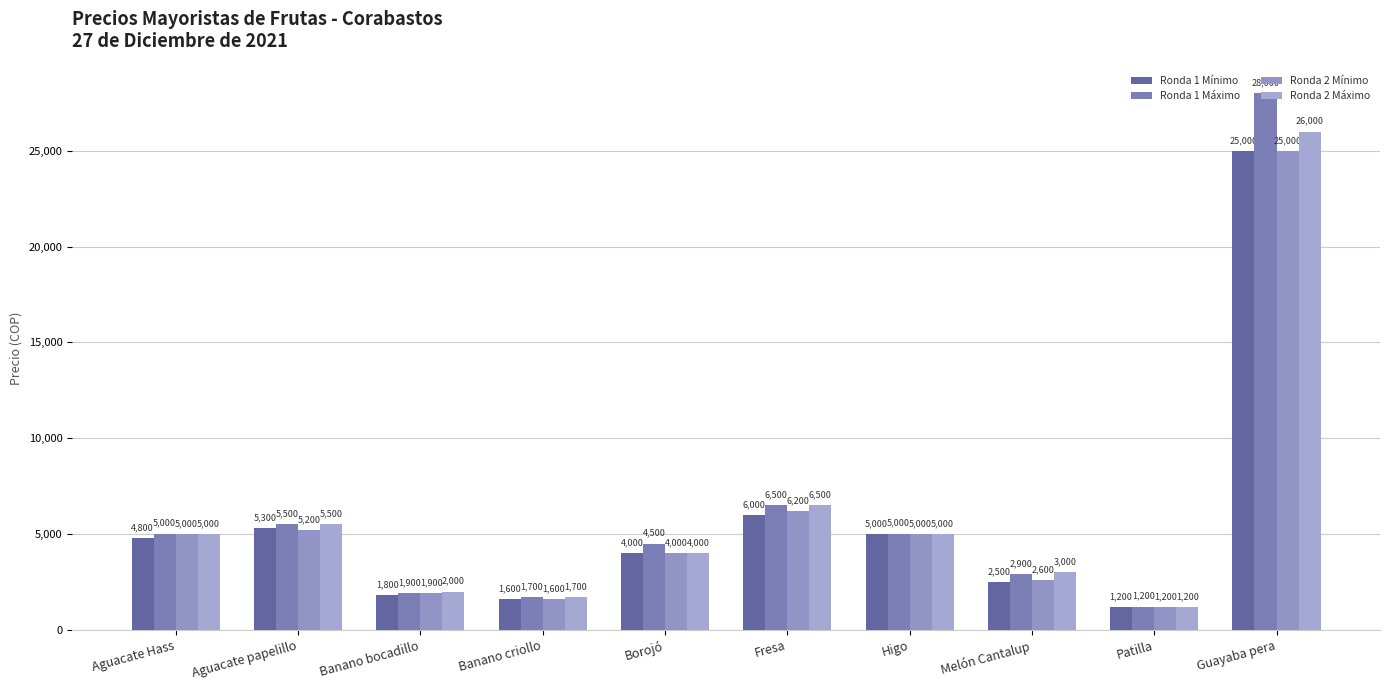

How many values in the Ronda 1 Máximo series are below 5000?

5